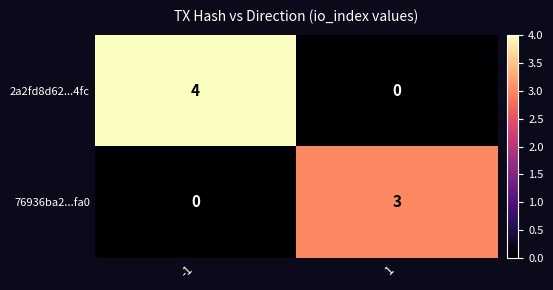

Between -1 and 1, which series saw the biggest shift?

2a2fd8d62...4fc